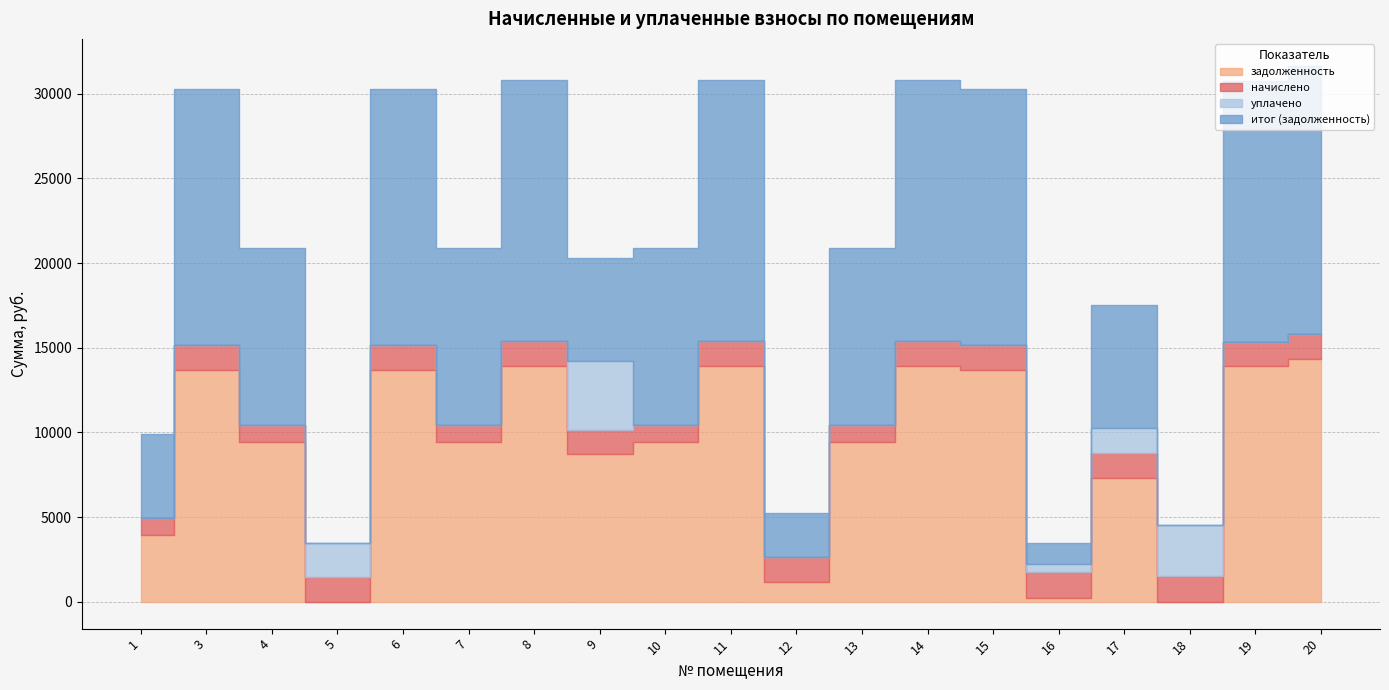

How many interior local peaks does the задолженность series have?

6